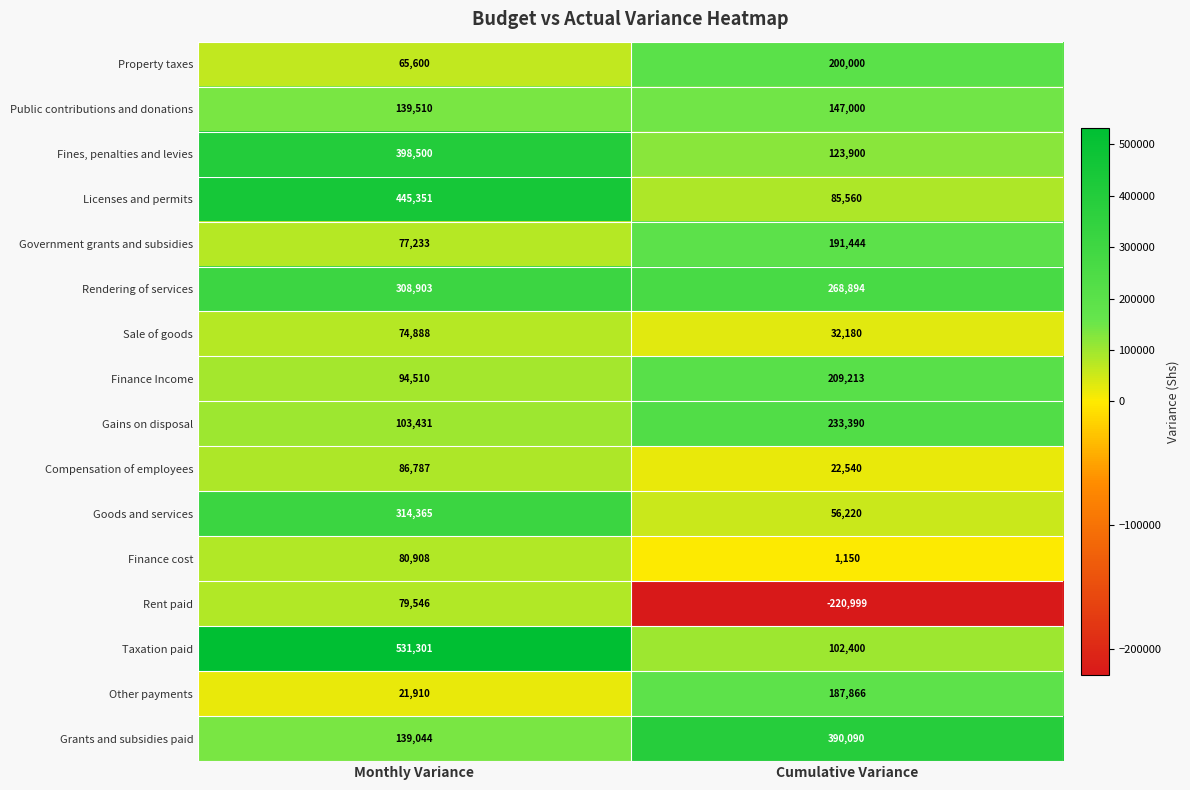

What is the difference between the maximum and minimum values in the Property taxes series?

134400